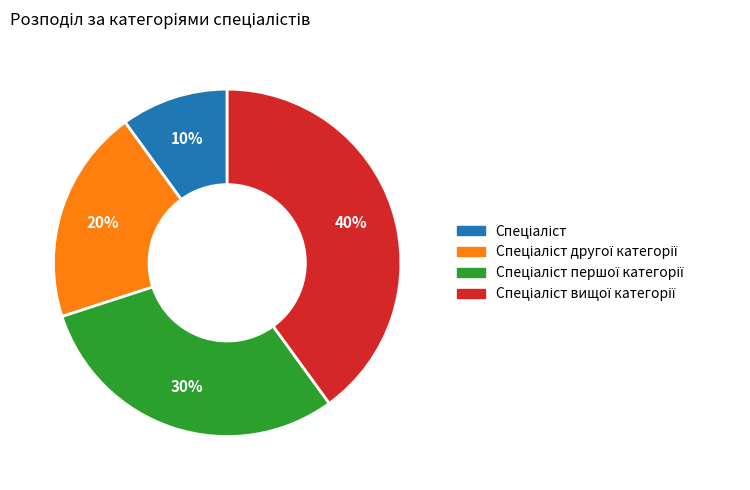

To the nearest percent, what is the difference between the largest and smallest slice percentages?

30%